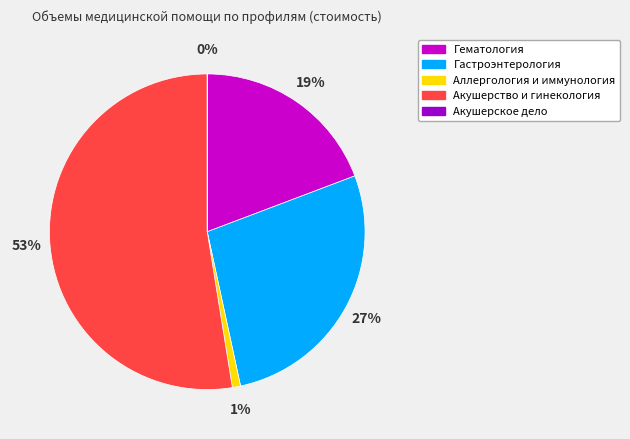

Which category has the biggest portion of the pie?

Акушерство и гинекология